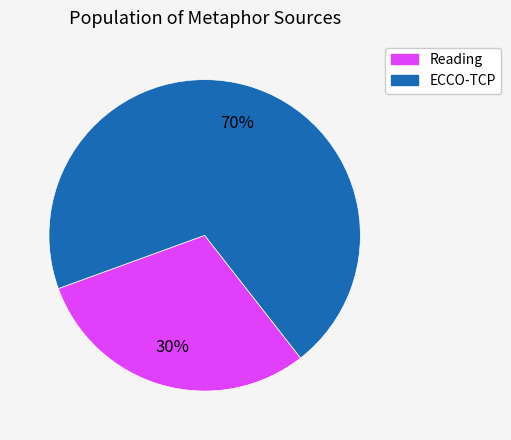

To the nearest percent, what is the average slice percentage?

50%